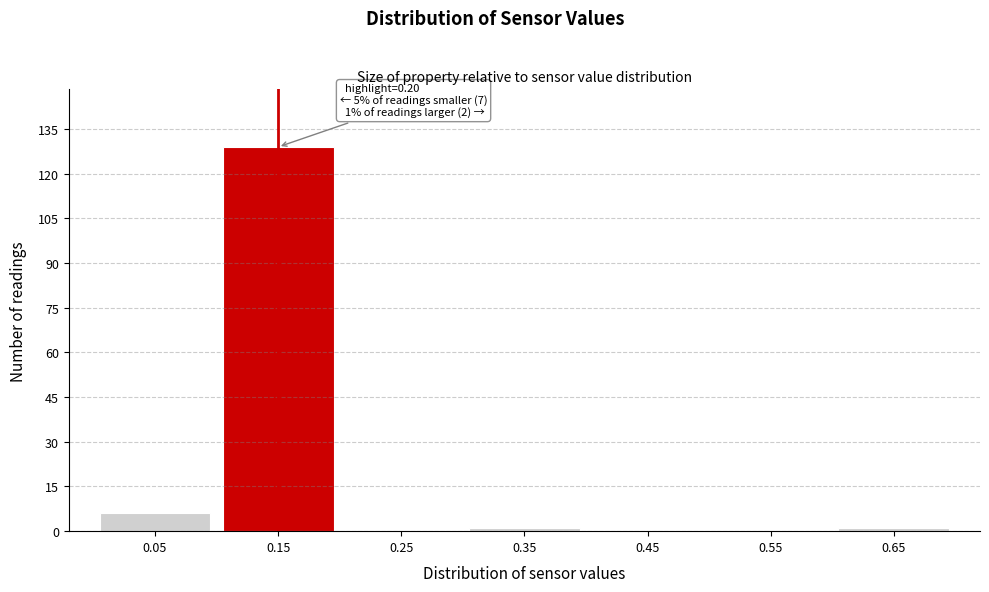

Reading left to right, extract all data points from this chart.

0.05=6	0.15=129	0.25=0	0.35=1	0.45=0	0.55=0	0.65=1